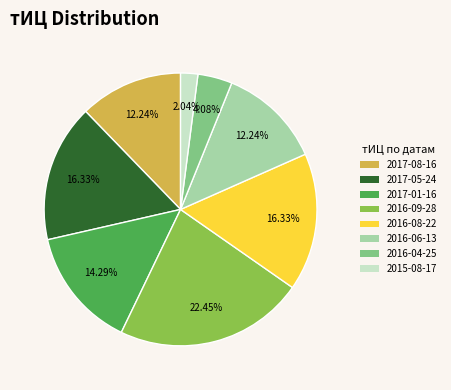

Is there a majority slice in this chart?

No